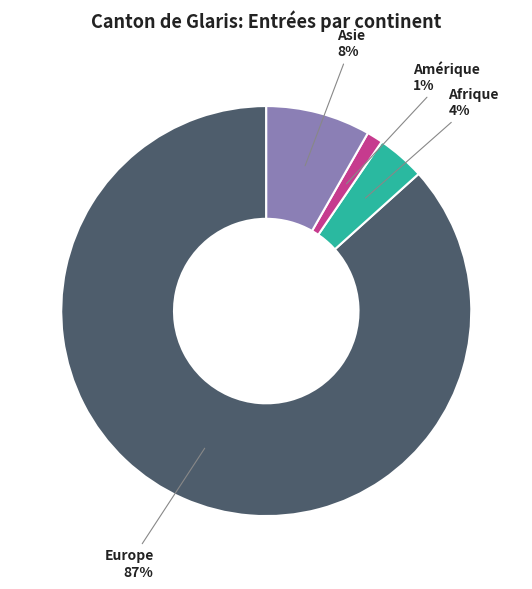

Is there a majority slice in this chart?

Yes